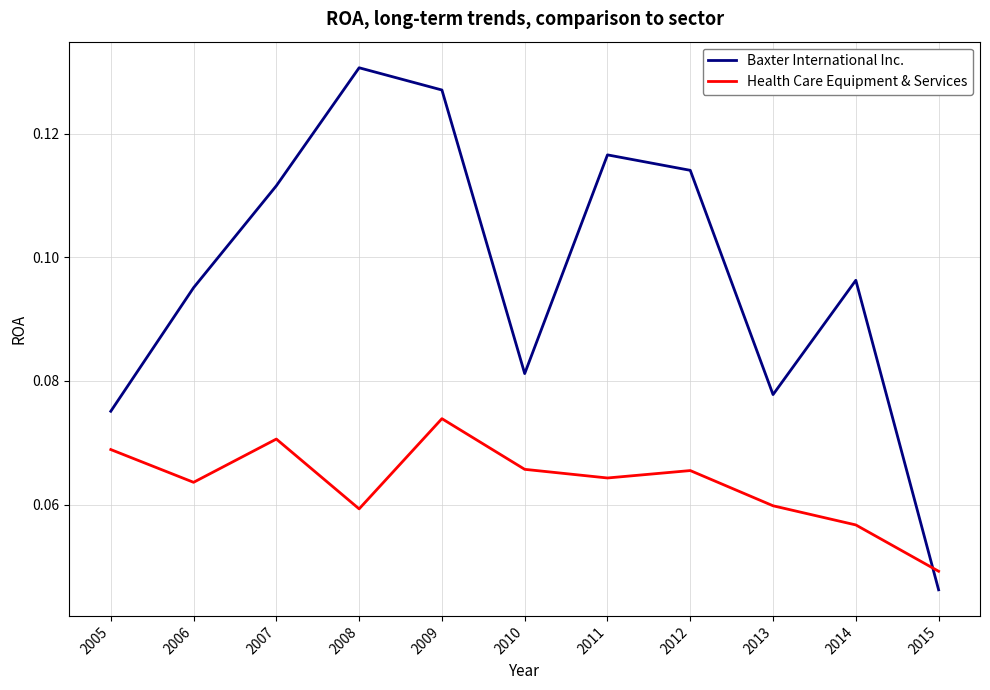

Is it true that Health Care Equipment & Services equals 0.0 at 2006?

False